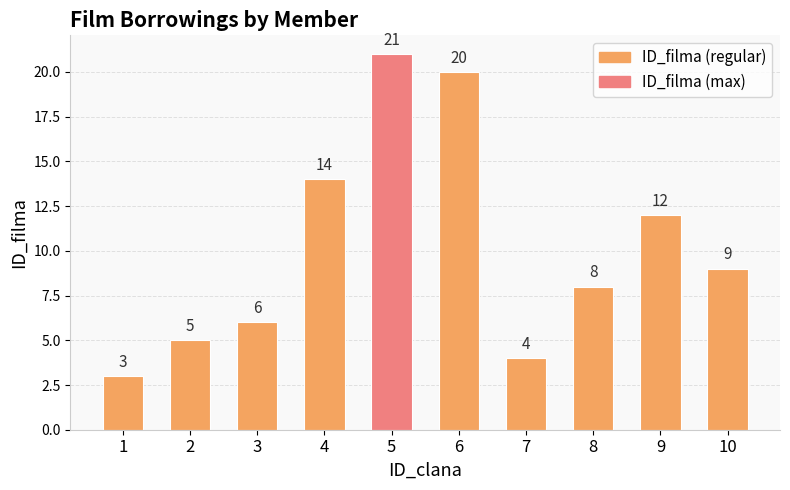

What is the average value?

10